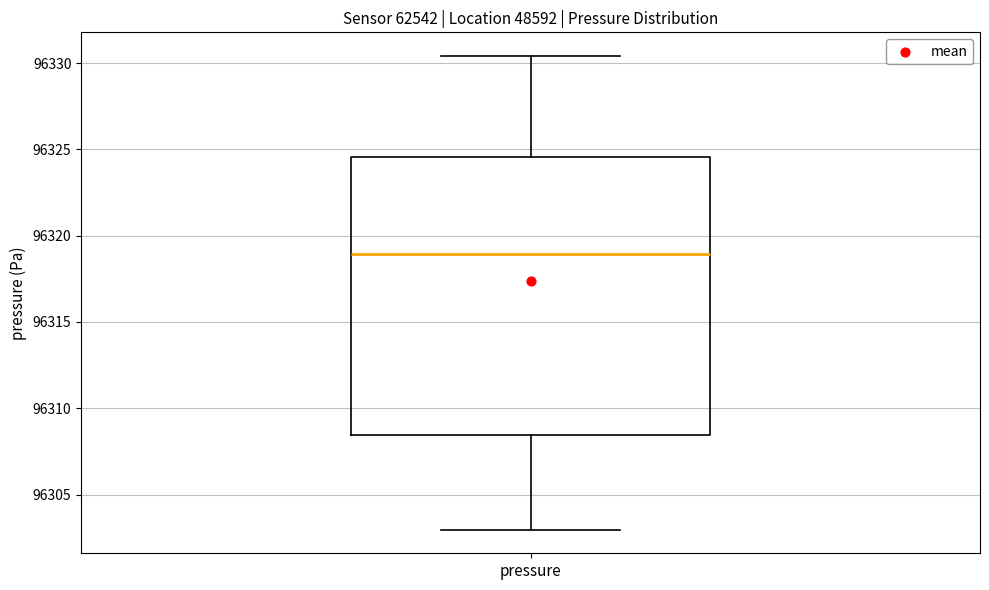

Transcribe this box plot: give where the median line is, the range the box spans, and where the two whiskers end, as read against the y-axis. The values are not printed on the chart, so give them approximately, as read against the axis.

median 96319.0, box 96308.5 to 96324.5, whiskers 96303.0 to 96330.5